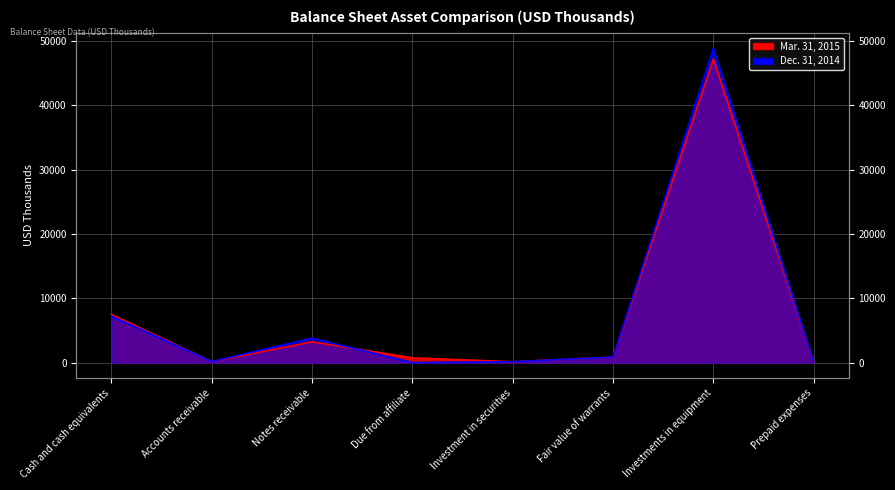

How many lines are shown in the chart?

2